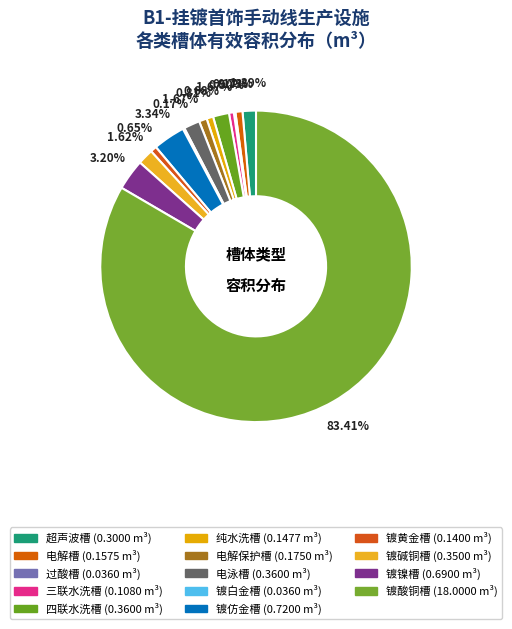

To the nearest percent, what is the difference between the 镀酸铜槽 and 纯水洗槽 slice percentages?

83%